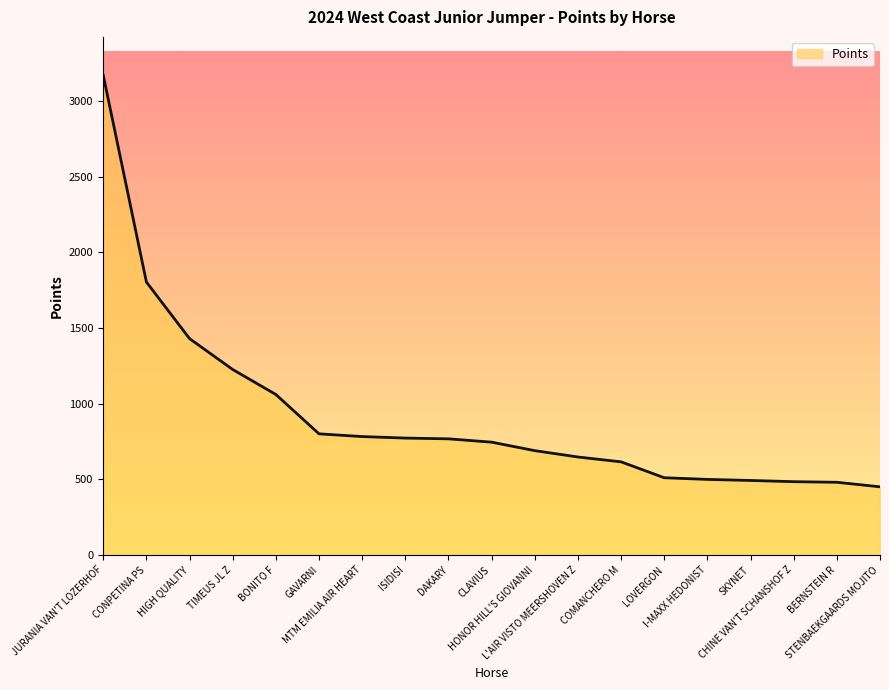

What is the difference between the maximum and minimum values?

2719